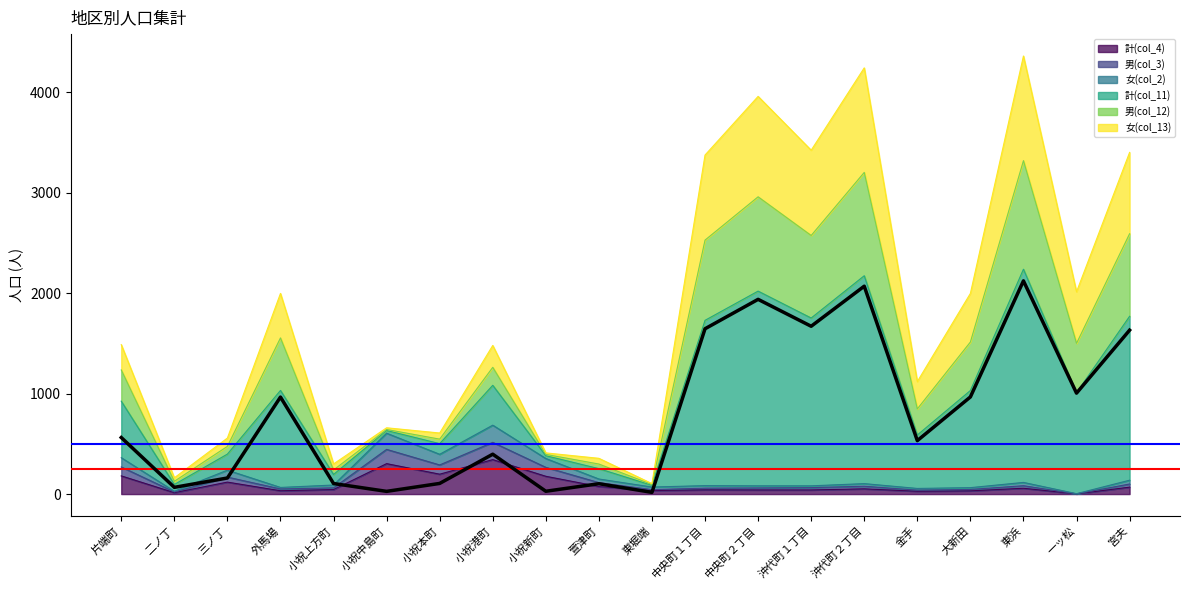

What is the label of the 7th point from the left?

小祝本町